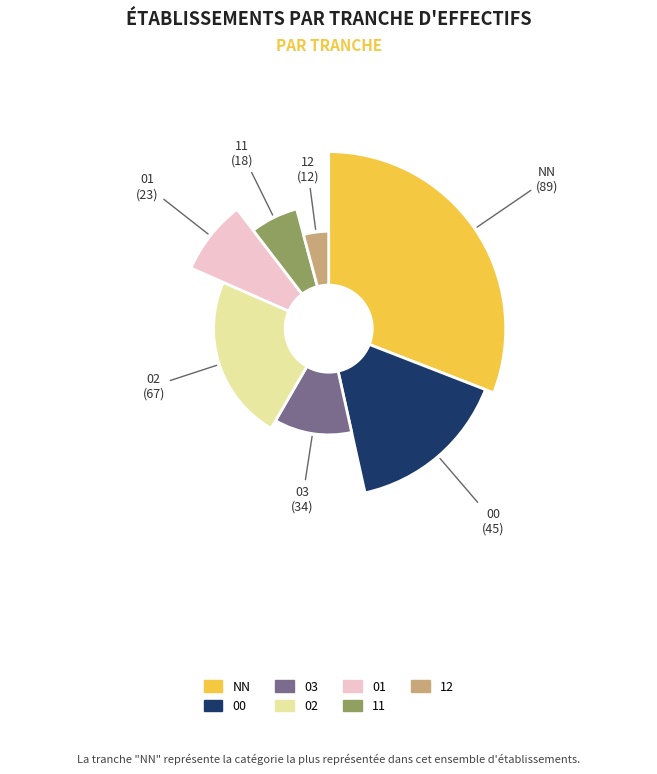

The NN slice represents 21% of the pie. True or false?

False